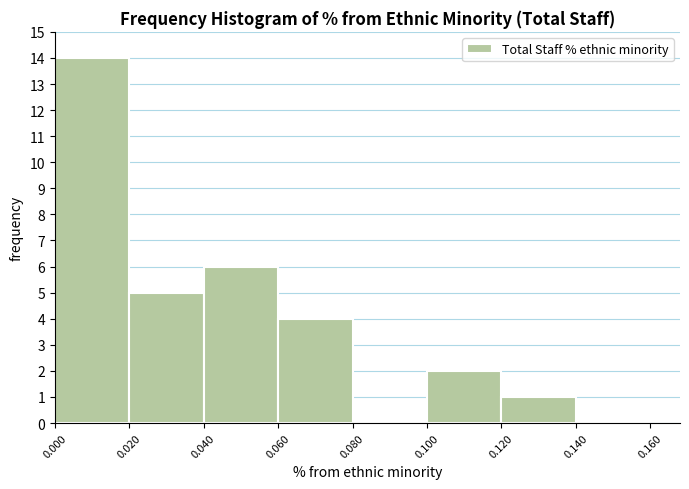

Reading left to right, list every bar in this chart as the range it spans on the x-axis followed by its height. The values are not printed on the chart, so give them approximately, as read against the axis.

0.000 to 0.020: 14
0.020 to 0.040: 5
0.040 to 0.060: 6
0.060 to 0.080: 4
0.080 to 0.100: 0
0.100 to 0.120: 2
0.120 to 0.140: 1
0.140 to 0.160: 0